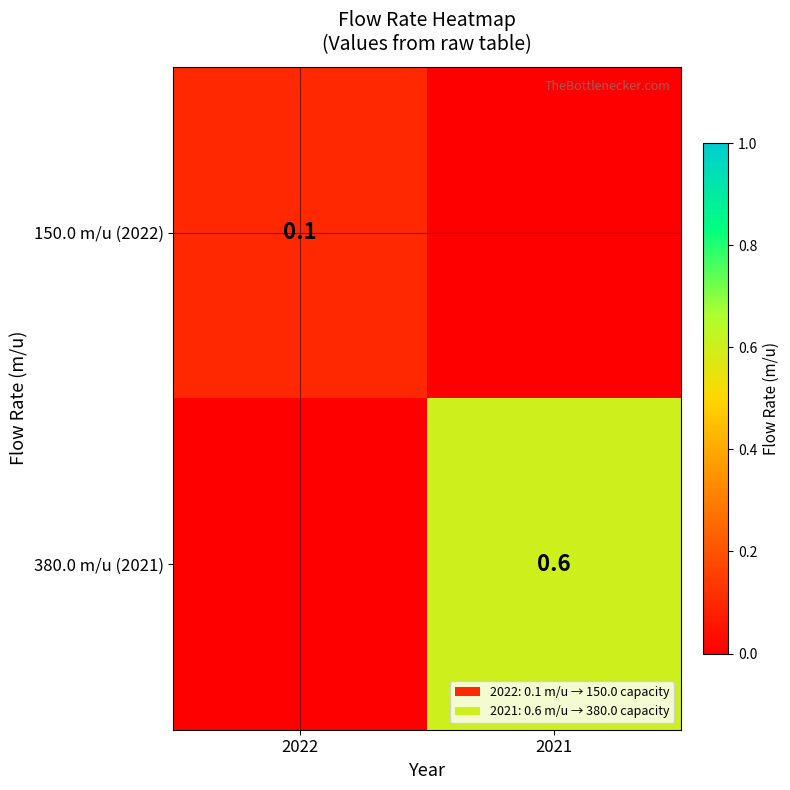

What is the total value across all series at 2022?

0.1